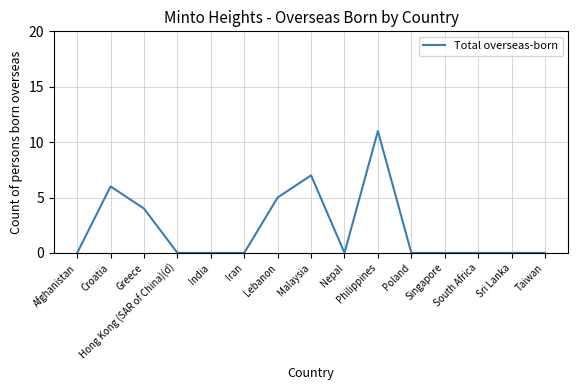

Where is the data nearest to the value 5?

Lebanon